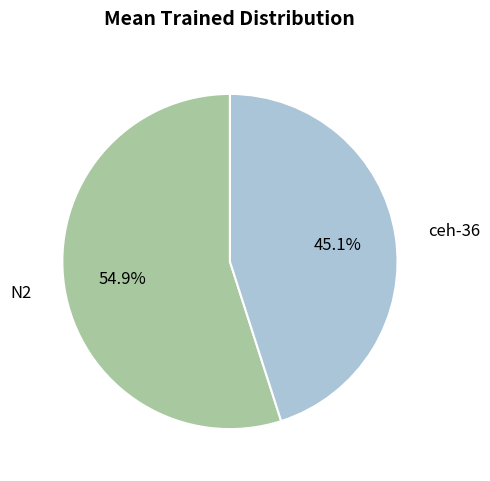

True or false: N2 accounts for 55% of the total.

True